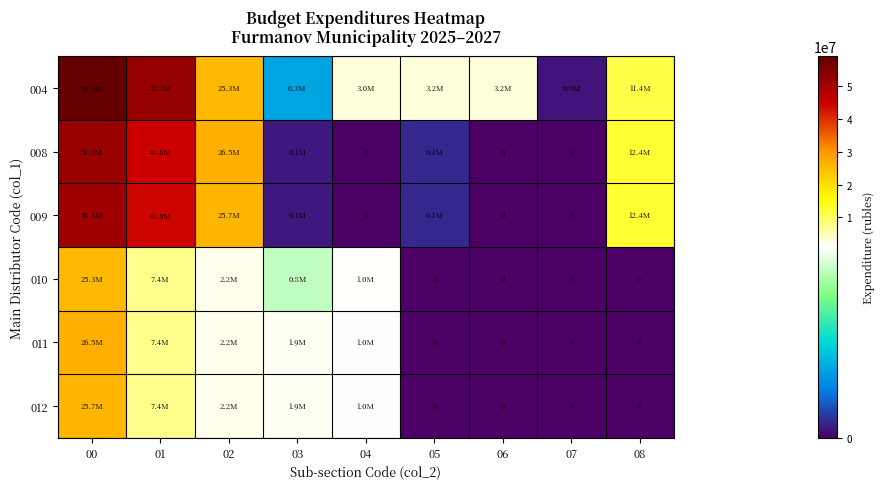

Which series has the largest total across all categories?

004